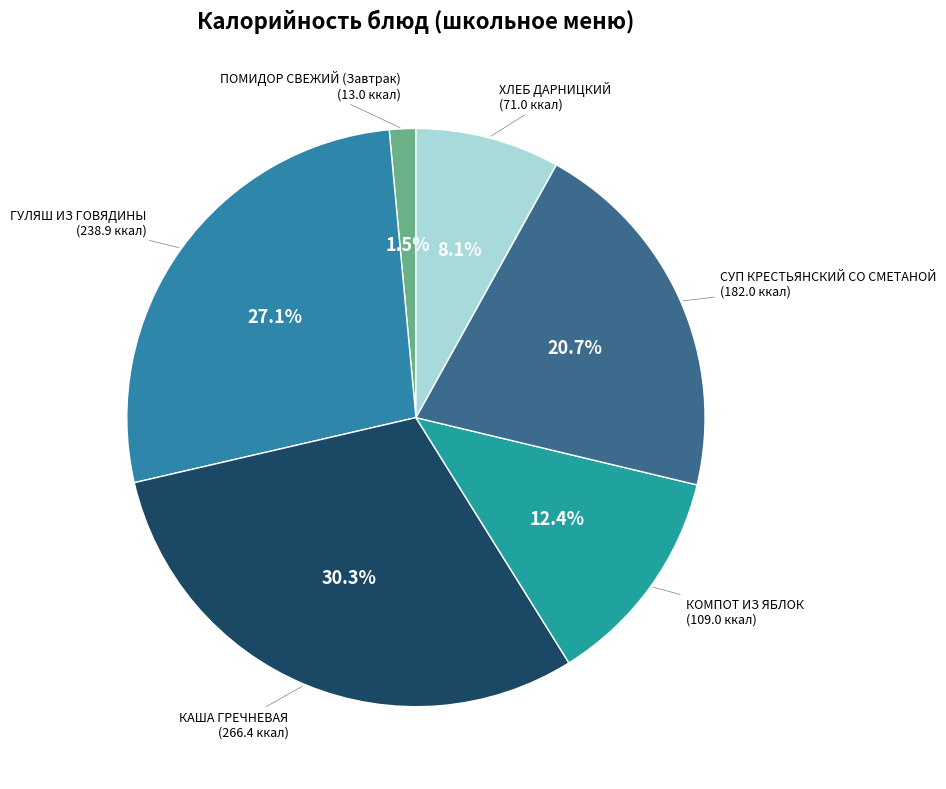

How many segments does this pie chart have?

6